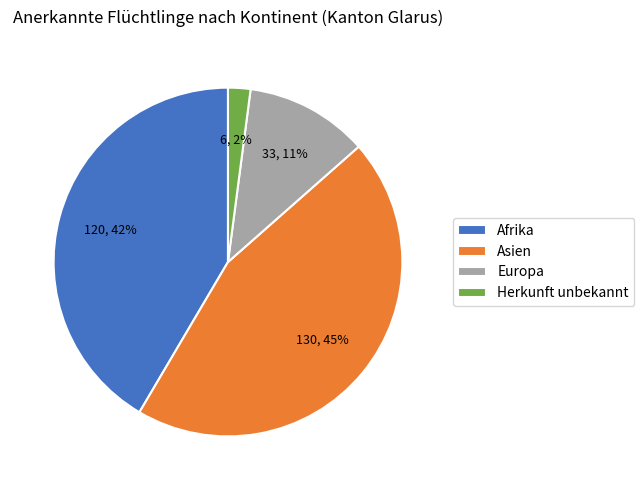

The Herkunft unbekannt slice represents 2% of the pie. True or false?

True